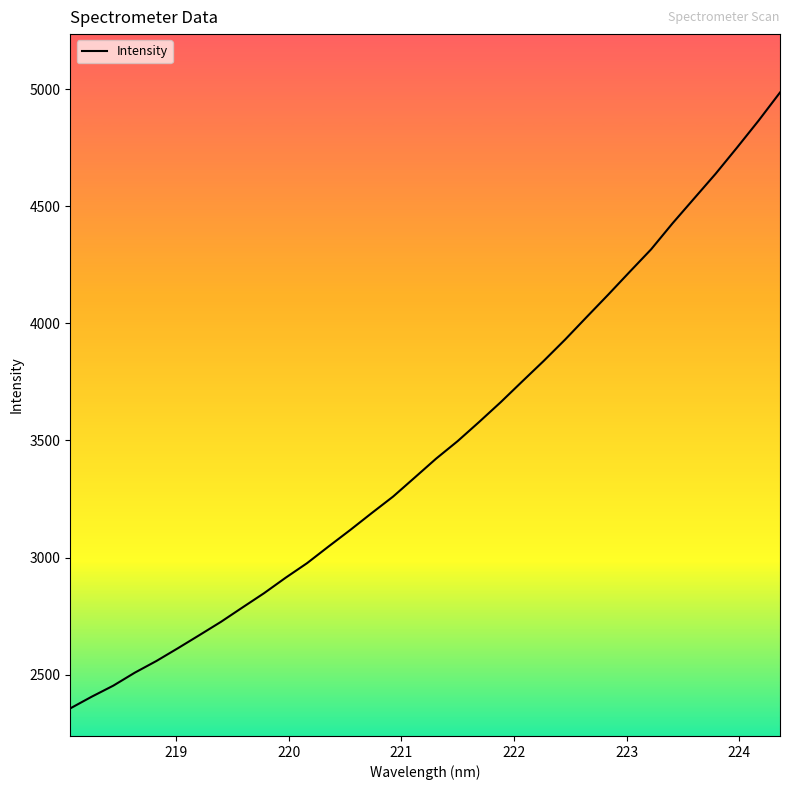

What is the greatest value displayed?

4985.3